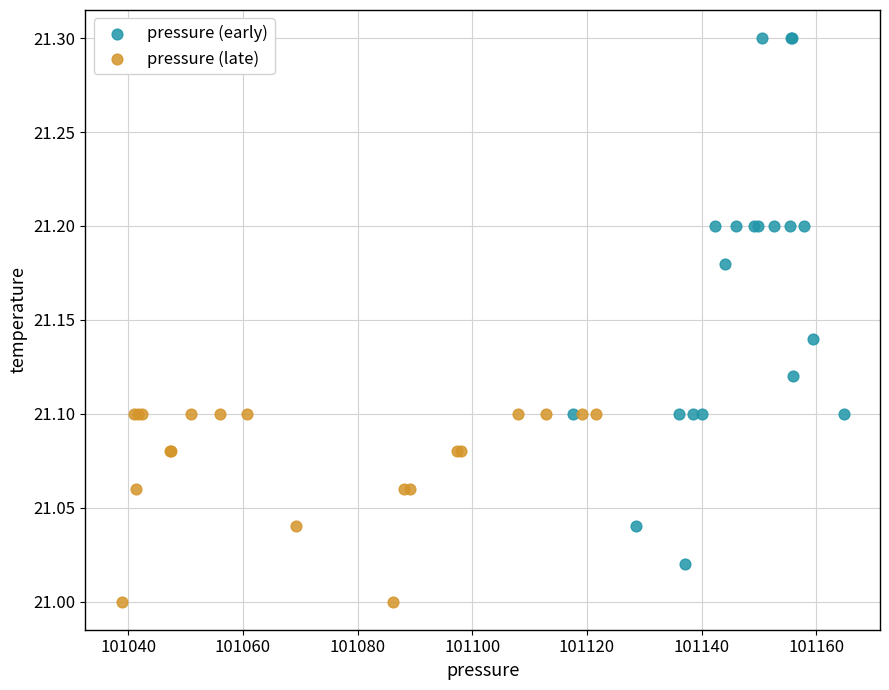

Which series reaches the maximum Y coordinate?

pressure (early)